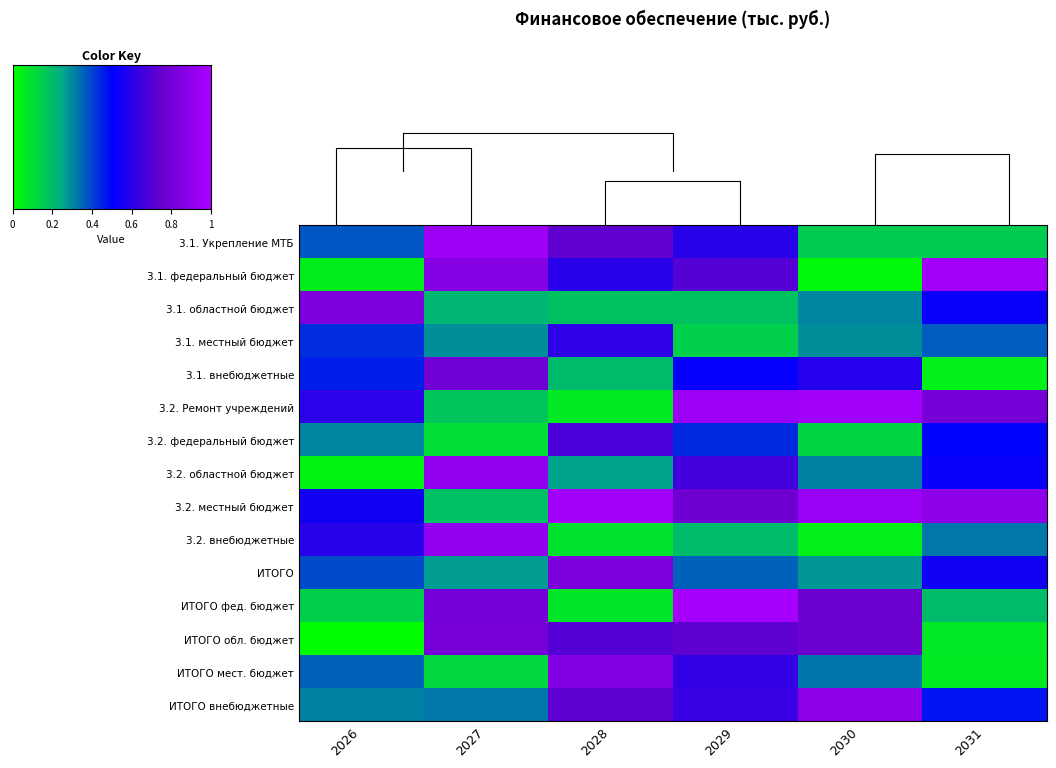

What is the maximum value shown in the chart?

1.0